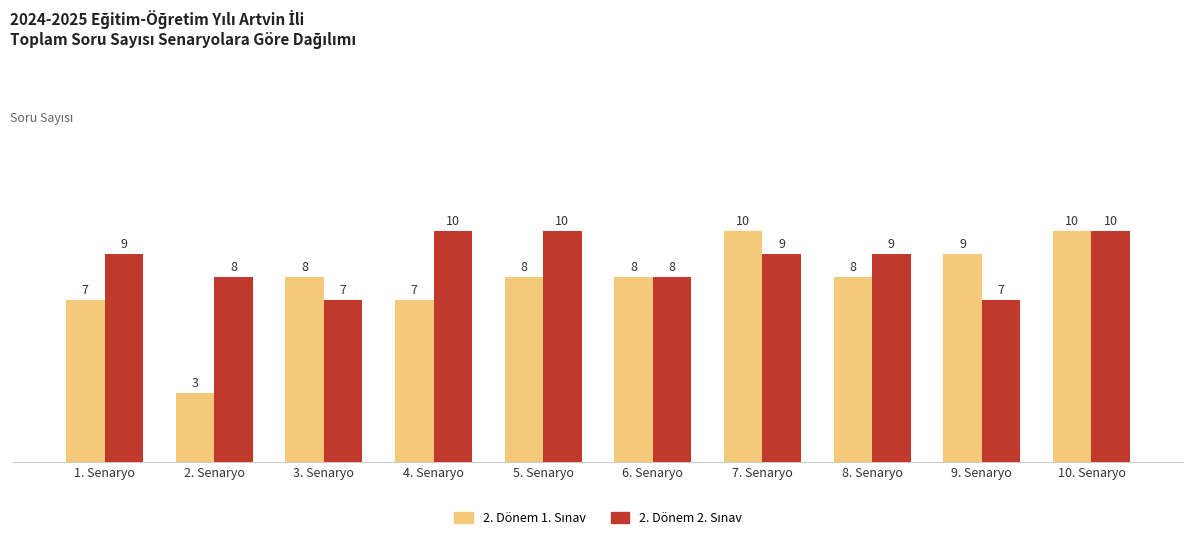

What is the maximum value shown in the chart?

10